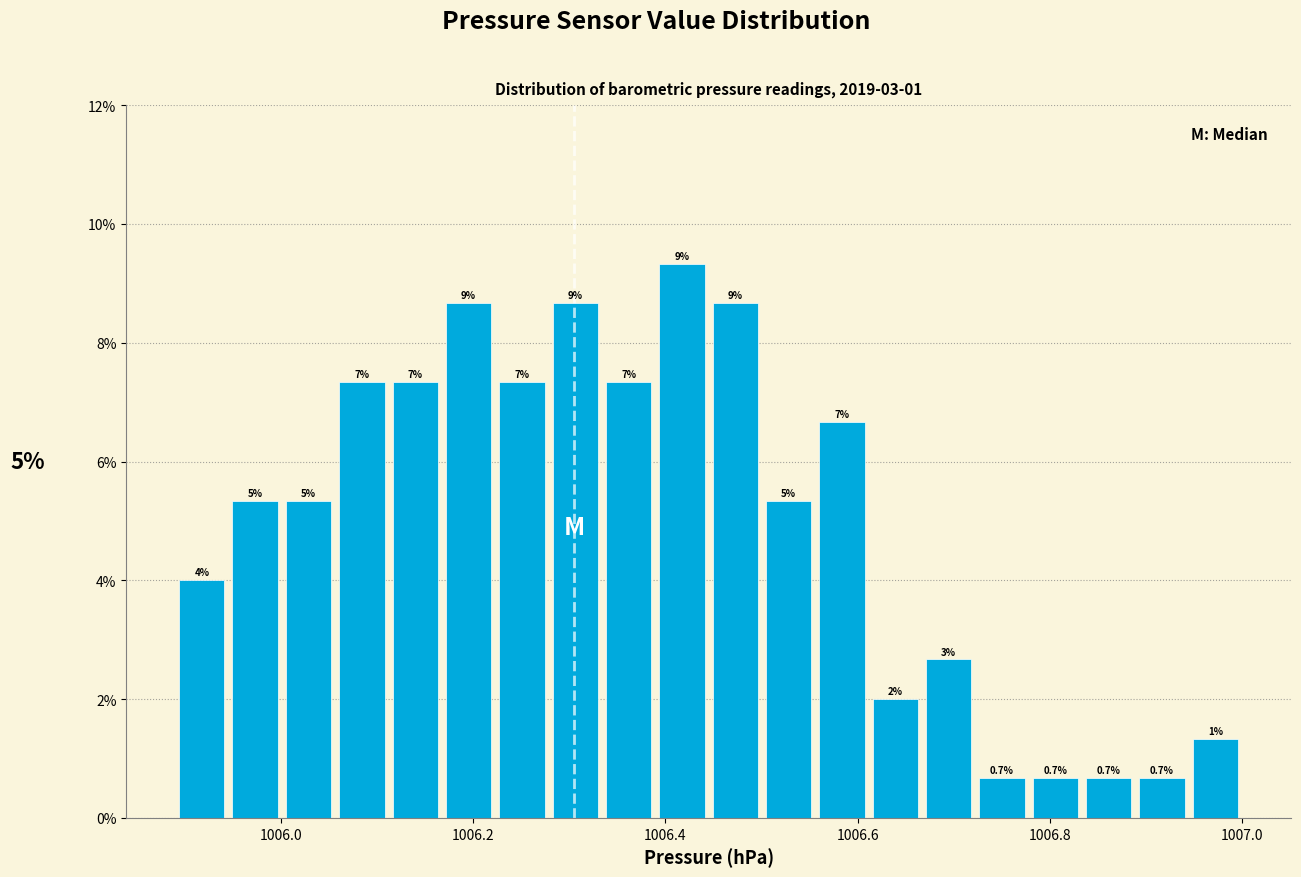

Around what value on the x-axis is the tallest bar? Give the approximate position of its centre, as read against the axis.

1006.42